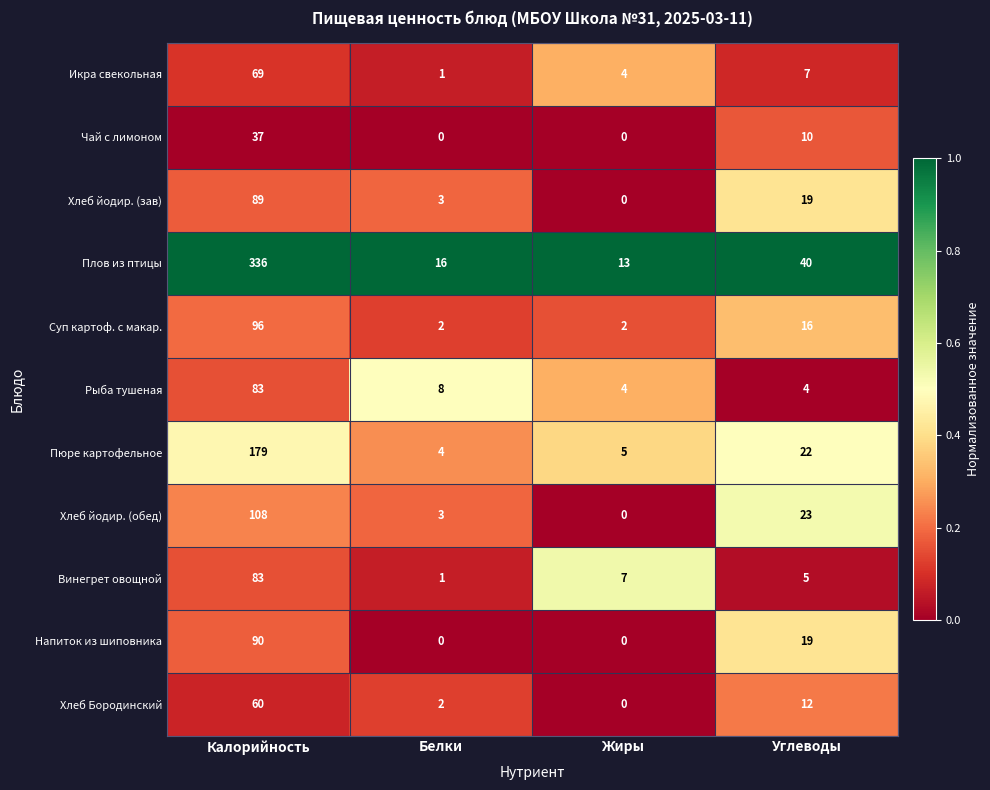

Where is Икра свекольная nearest to the value 35?

Углеводы